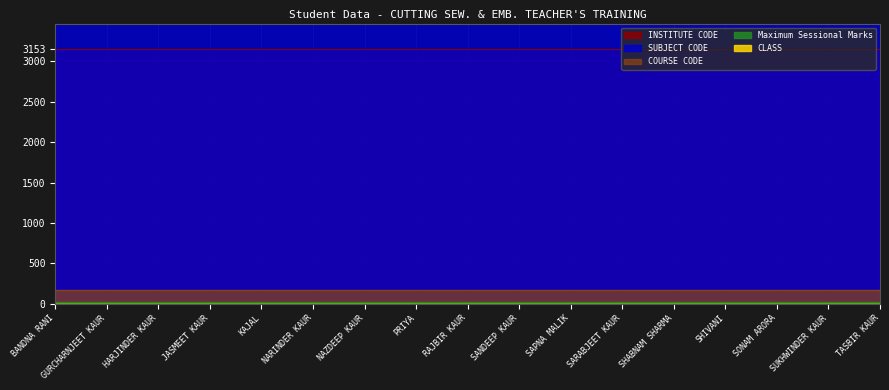

How many lines are shown in the chart?

5